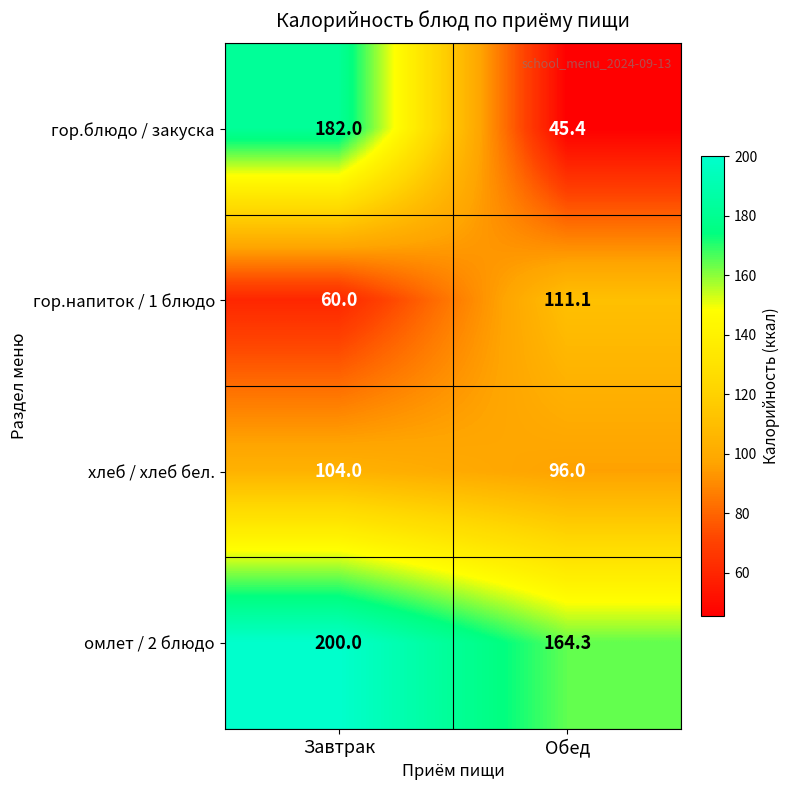

Reading left to right, what are all the values shown in this chart?

гор.блюдо / закуска: 182.0	45.4
гор.напиток / 1 блюдо: 60.0	111.1
хлеб / хлеб бел.: 104.0	96.0
омлет / 2 блюдо: 200.0	164.3